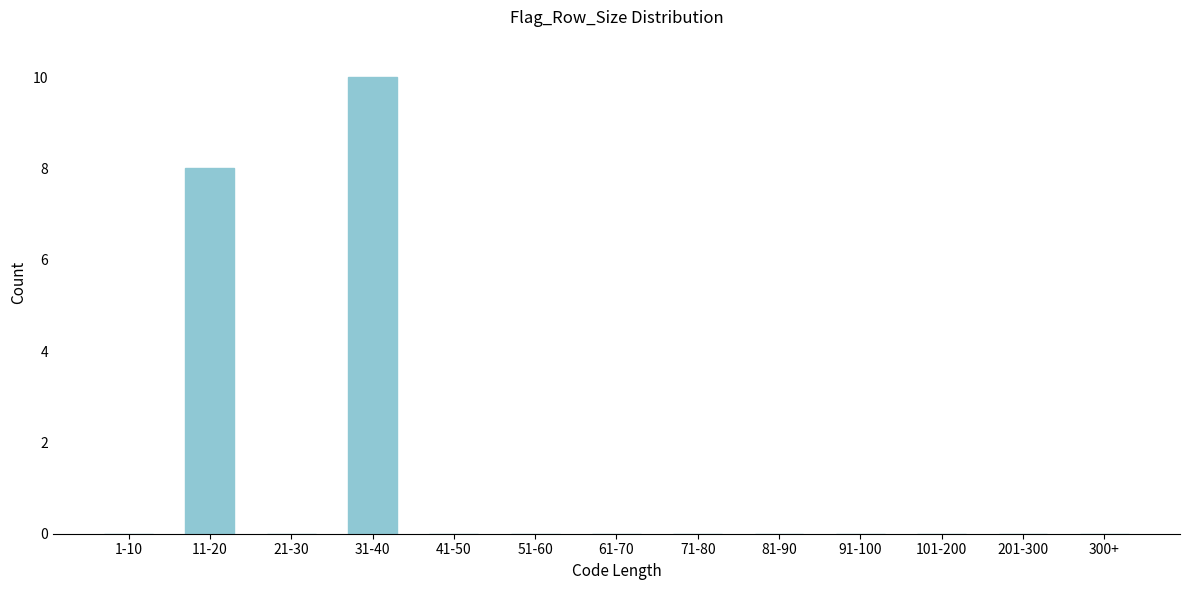

Reading left to right, extract all data points from this chart.

1-10=0	11-20=8	21-30=0	31-40=10	41-50=0	51-60=0	61-70=0	71-80=0	81-90=0	91-100=0	101-200=0	201-300=0	300+=0